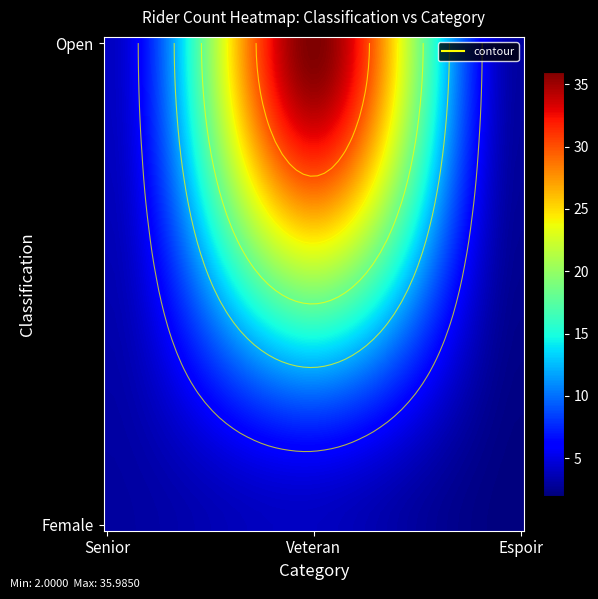

What value does the Female series have at 2?

2